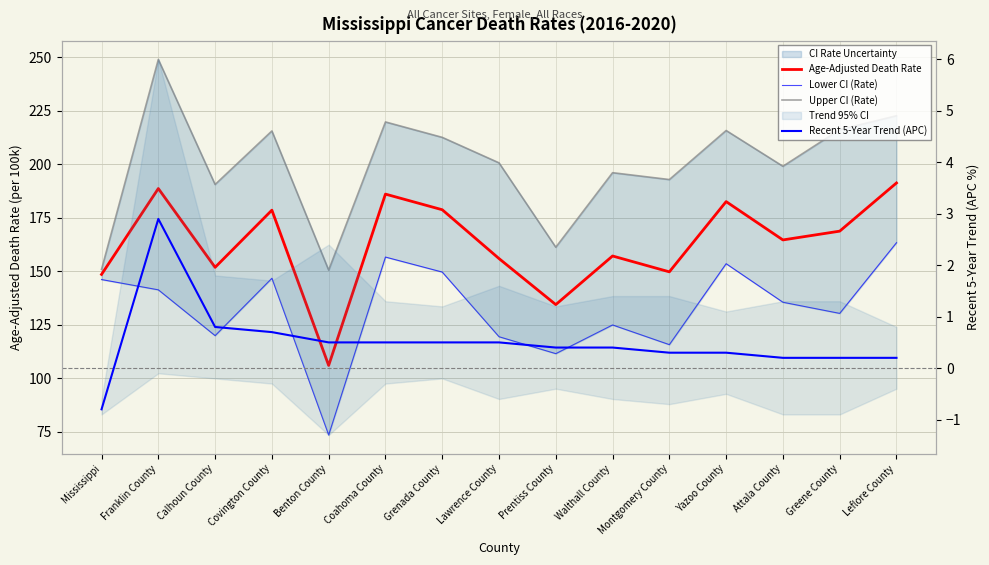

At how many categories does at least one series exceed 28?

15